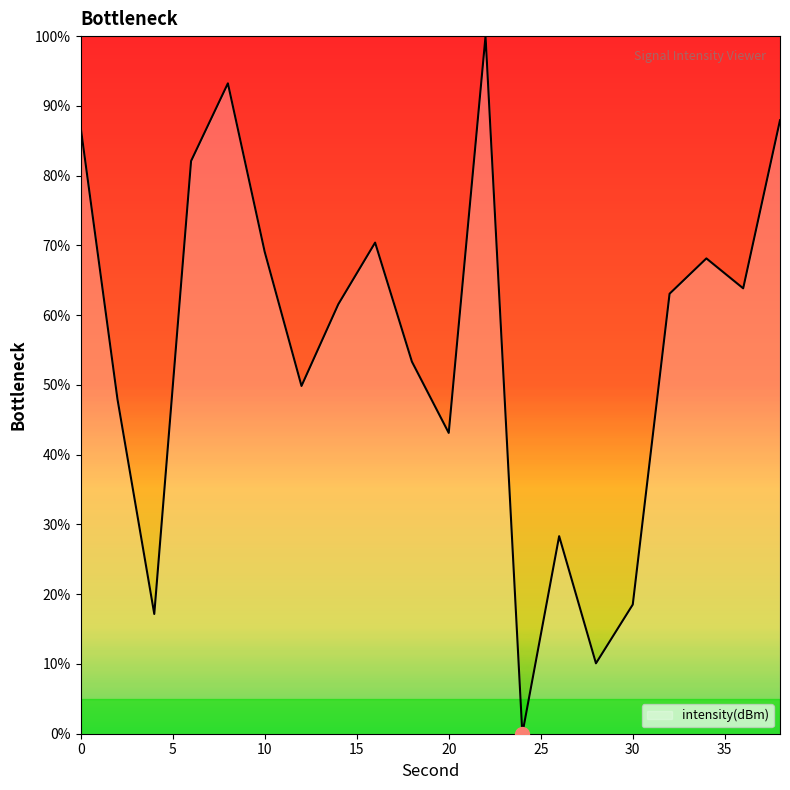

What is the greatest value displayed?

100.0